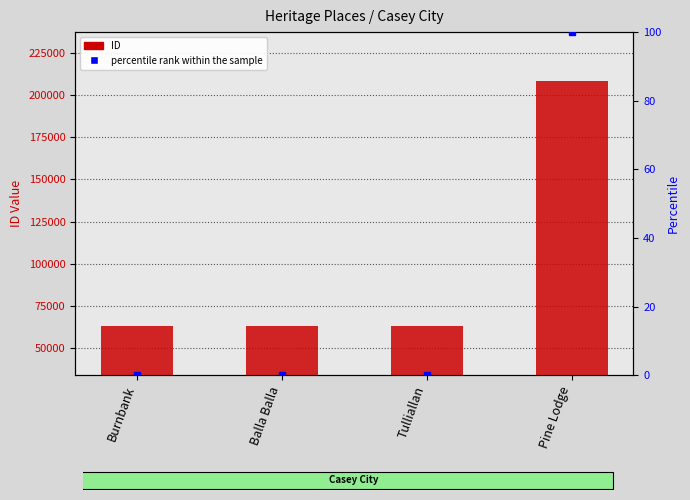

List the labels in order of ID value, smallest first.

Burnbank, Balla Balla, Tulliallan, Pine Lodge